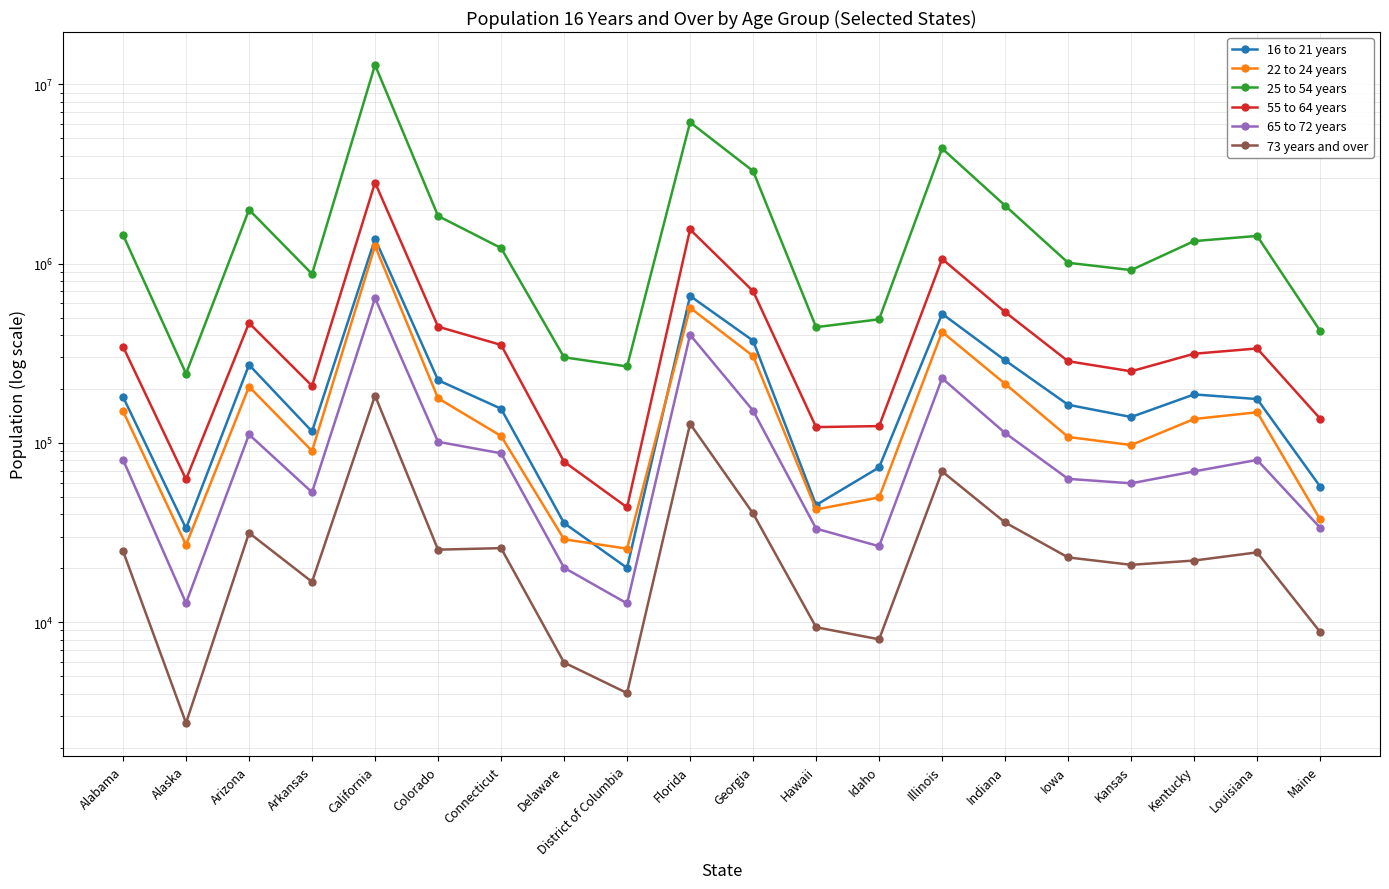

In 73 years and over, how many points are higher than both neighbors (excluding endpoints)?

6